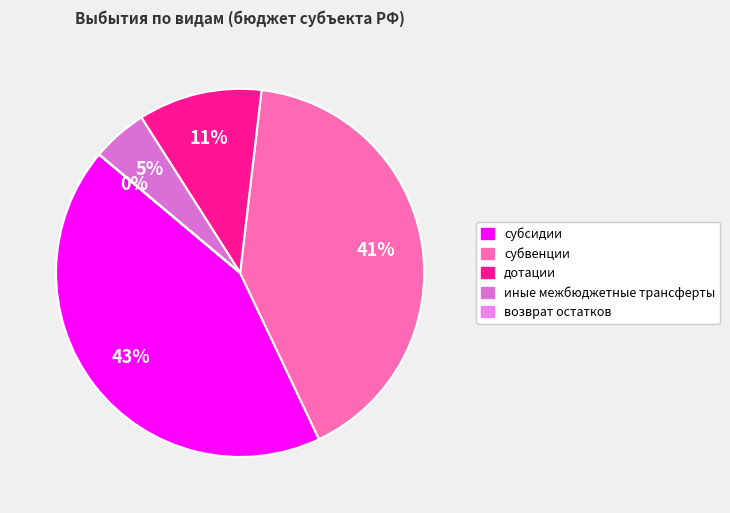

The субсидии slice represents 50% of the pie. True or false?

False